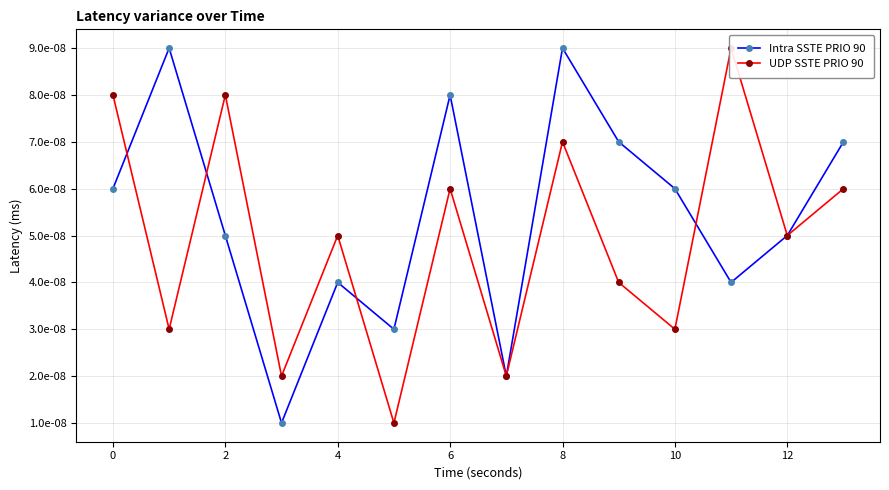

How many Intra SSTE PRIO 90 values are between 0 and 1?

14